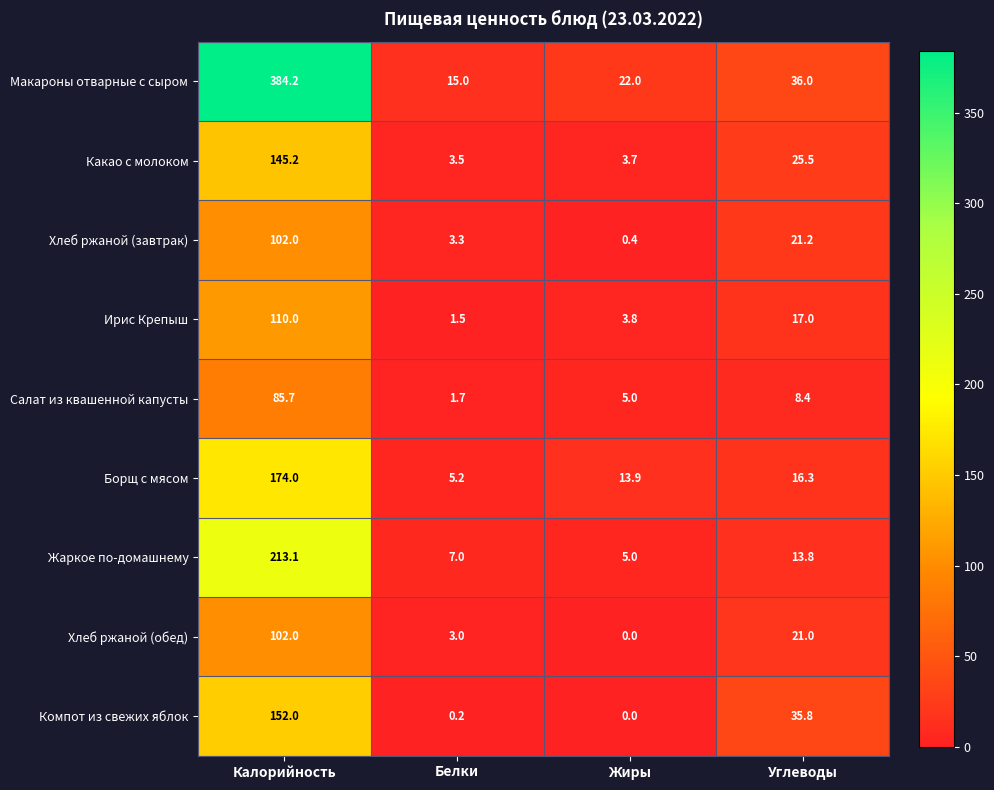

At Углеводы, list the series in order from largest to smallest.

Макароны отварные с сыром, Компот из свежих яблок, Какао с молоком, Хлеб ржаной (завтрак), Хлеб ржаной (обед), Ирис Крепыш, Борщ с мясом, Жаркое по-домашнему, Салат из квашенной капусты